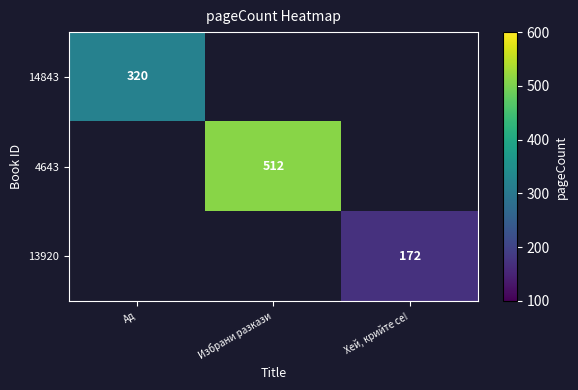

Is the value of 4643 at Избрани разкази greater than the value of 13920 at Хей, крийте се!?

Yes